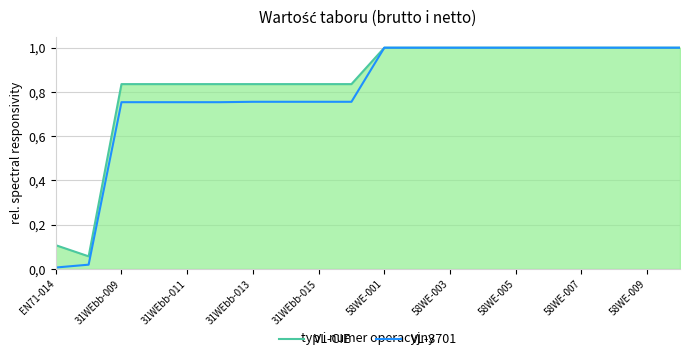

What are all the series names shown in the legend?

VL-CIE, VL-3701